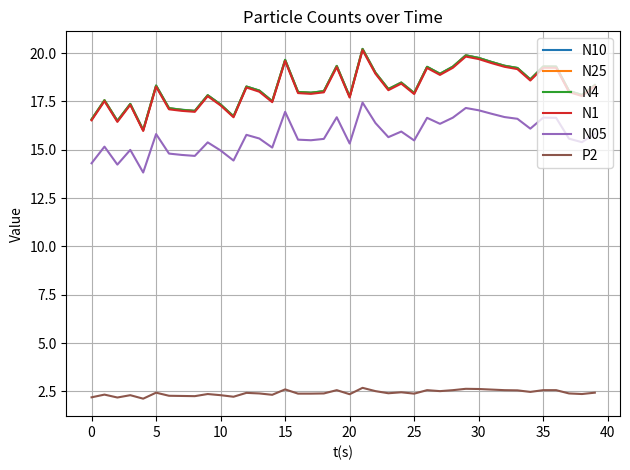

What is the difference between the maximum and minimum values in the N05 series?

3.6